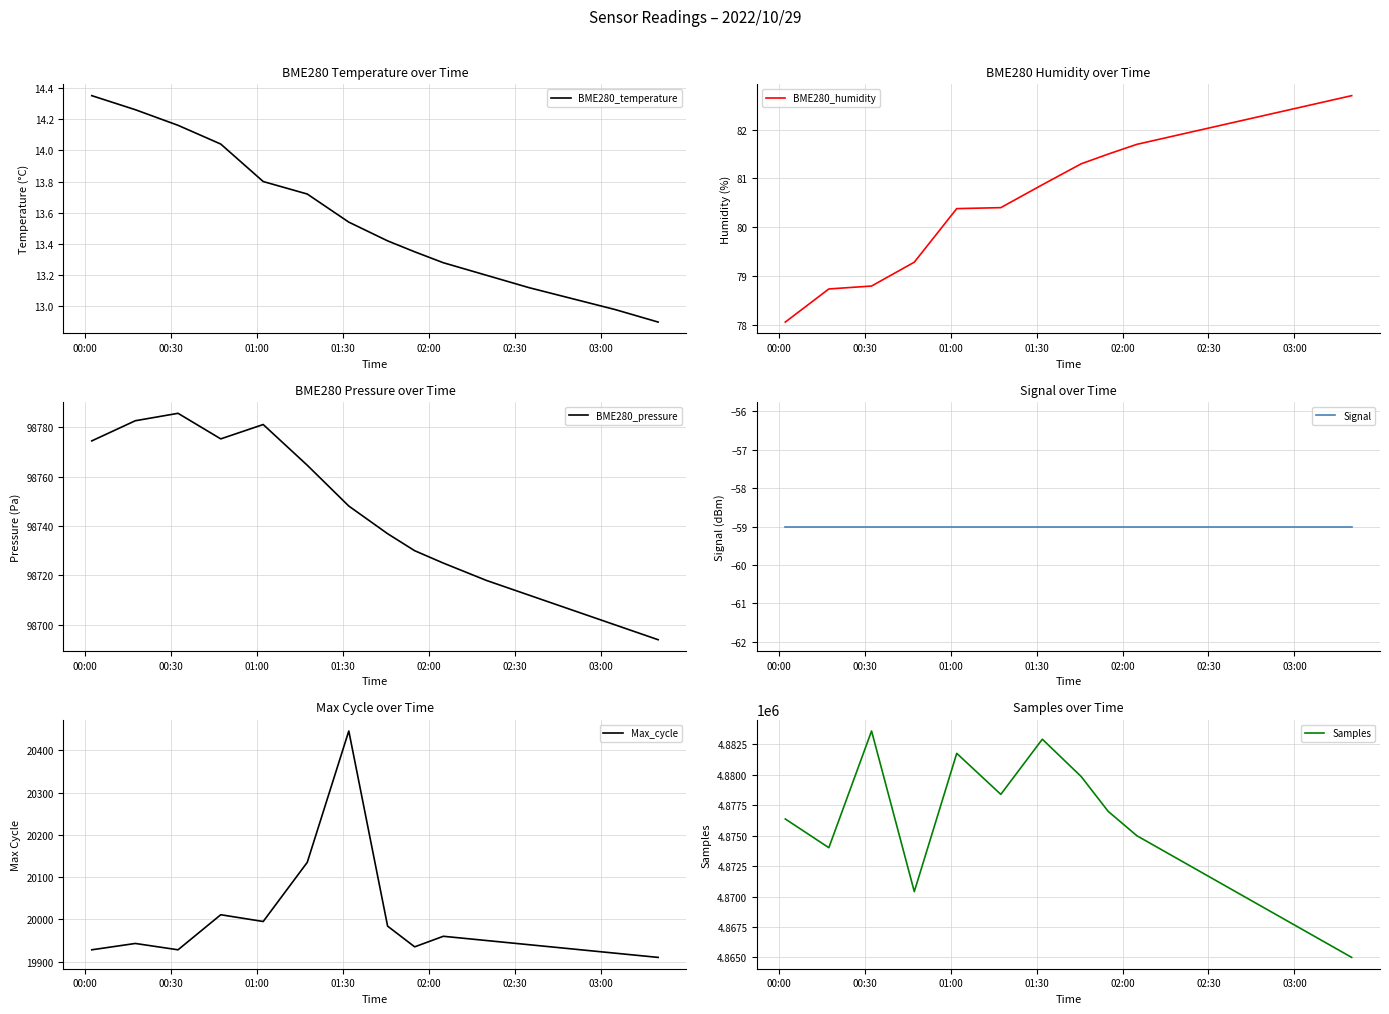

Reading left to right, list all the values displayed in this chart.

BME280_temperature: 14.3	14.3	14.2	14.0	13.8	13.7	13.5	13.4	13.3	13.3	13.2	13.1	13.1	13.0	12.9
BME280_humidity: 78.0	78.7	78.8	79.3	80.4	80.4	80.9	81.3	81.5	81.7	81.9	82.1	82.3	82.5	82.7
BME280_pressure: 98774.4	98782.6	98785.6	98775.2	98781.0	98764.6	98748.1	98736.9	98730.0	98725.0	98718.0	98712.0	98706.0	98700.0	98694.0
Signal: -59.0	-59.0	-59.0	-59.0	-59.0	-59.0	-59.0	-59.0	-59.0	-59.0	-59.0	-59.0	-59.0	-59.0	-59.0
Max_cycle: 19928.0	19943.0	19928.0	20011.0	19995.0	20135.0	20446.0	19984.0	19935.0	19960.0	19950.0	19940.0	19930.0	19920.0	19910.0
Samples: 4876376.0	4874016.0	4883608.0	4870408.0	4881770.0	4878400.0	4882932.0	4879867.0	4877000.0	4875000.0	4873000.0	4871000.0	4869000.0	4867000.0	4865000.0